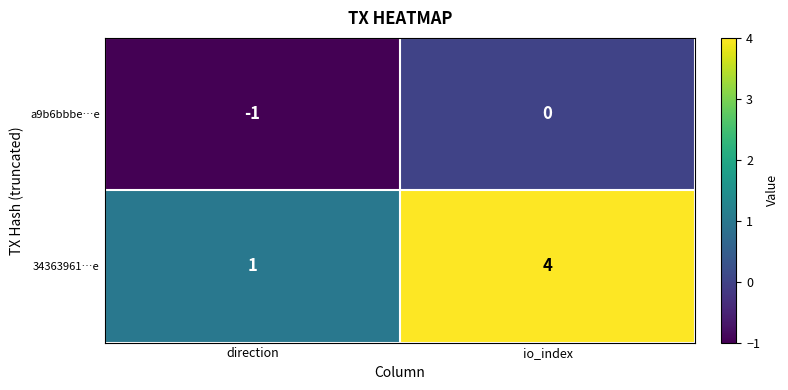

List the series in order of their peak value, highest first.

34363961…e, a9b6bbbe…e